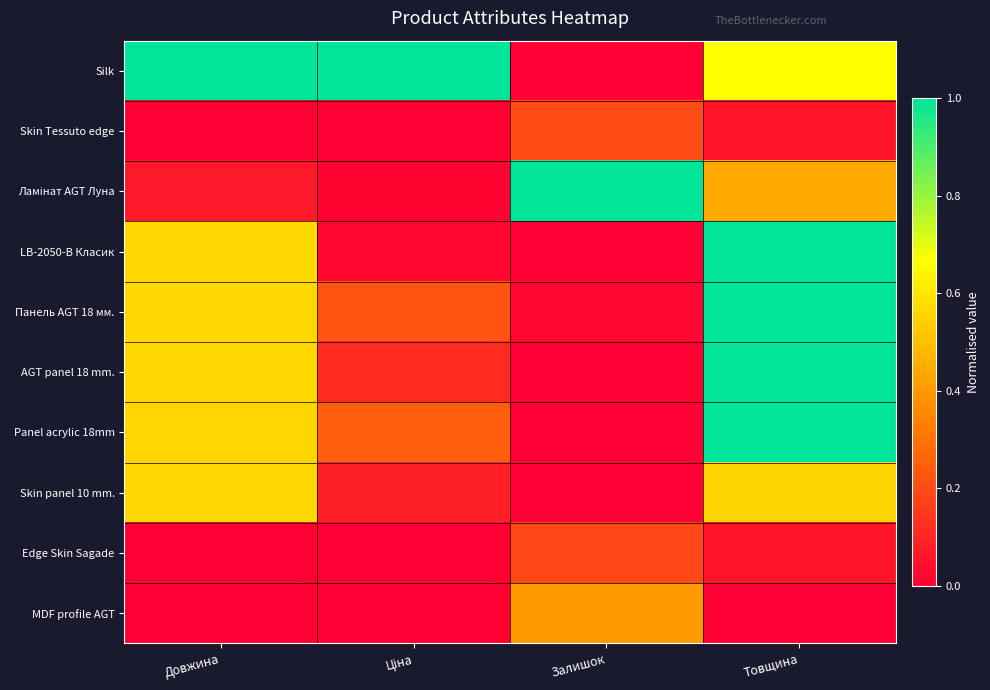

How many categories are shown in the chart?

4